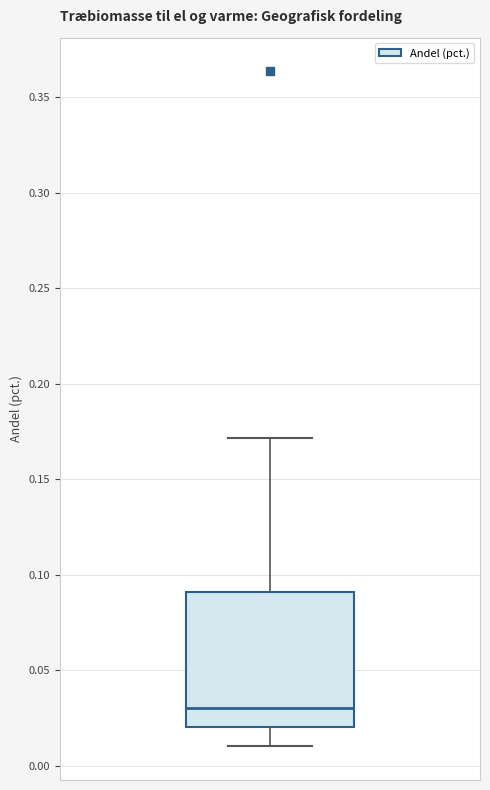

Transcribe this box plot: give where the median line is, the range the box spans, and where the two whiskers end, as read against the y-axis. The values are not printed on the chart, so give them approximately, as read against the axis.

median 0.03, box 0.02 to 0.09, whiskers 0.01 to 0.17